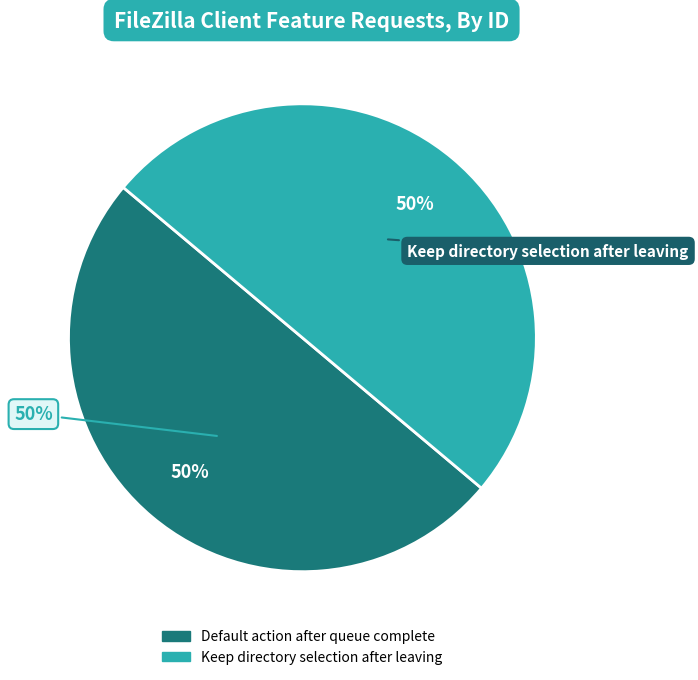

How many slices are in this pie chart?

2